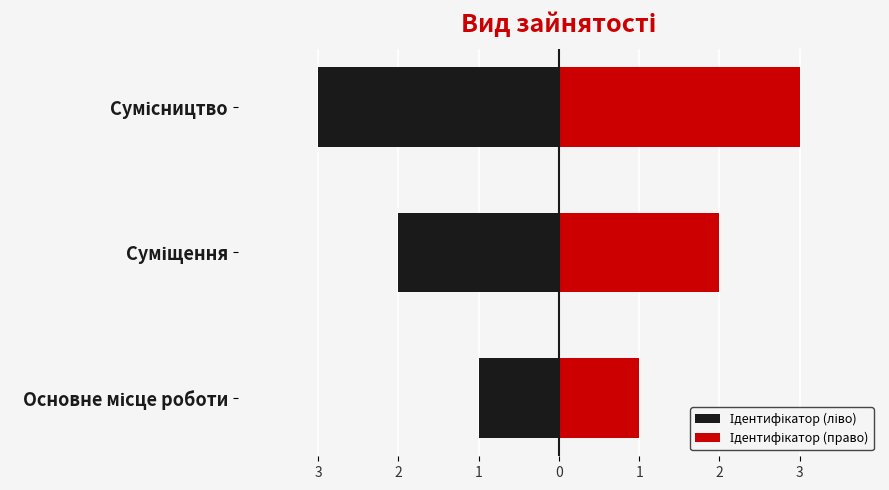

Reading left to right, what are all the values shown in this chart?

Ідентифікатор (ліво): -1	-2	-3
Ідентифікатор (право): 1	2	3